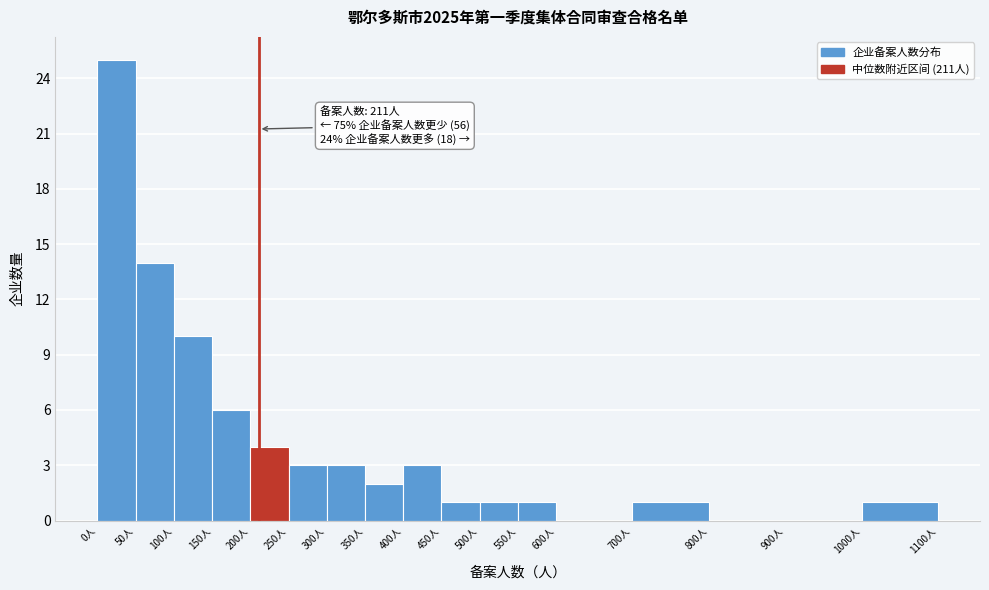

Which range on the x-axis has the tallest bar?

0 to 50